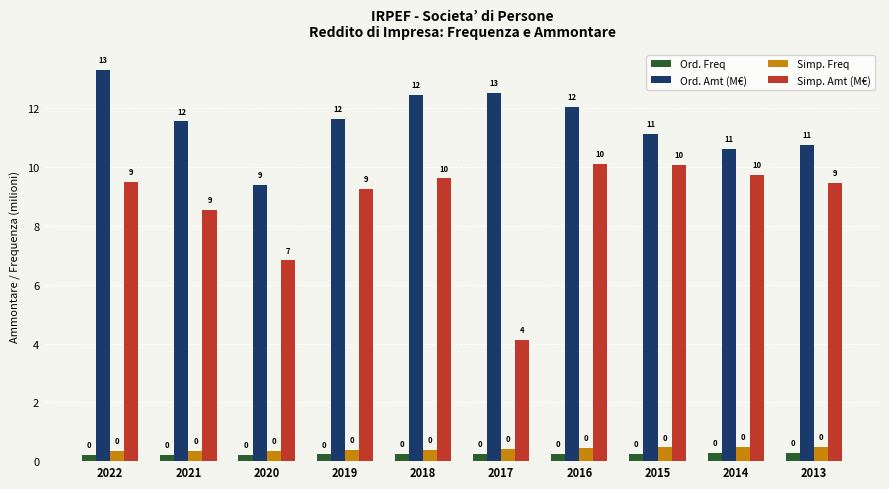

Reading left to right, list all the values displayed in this chart.

Ord. Freq: 0.2	0.2	0.2	0.2	0.2	0.3	0.3	0.3	0.3	0.3
Ord. Amt (M€): 13.3	11.6	9.4	11.7	12.5	12.5	12.0	11.1	10.6	10.8
Simp. Freq: 0.3	0.4	0.4	0.4	0.4	0.4	0.4	0.5	0.5	0.5
Simp. Amt (M€): 9.5	8.6	6.8	9.3	9.6	4.1	10.1	10.1	9.7	9.5